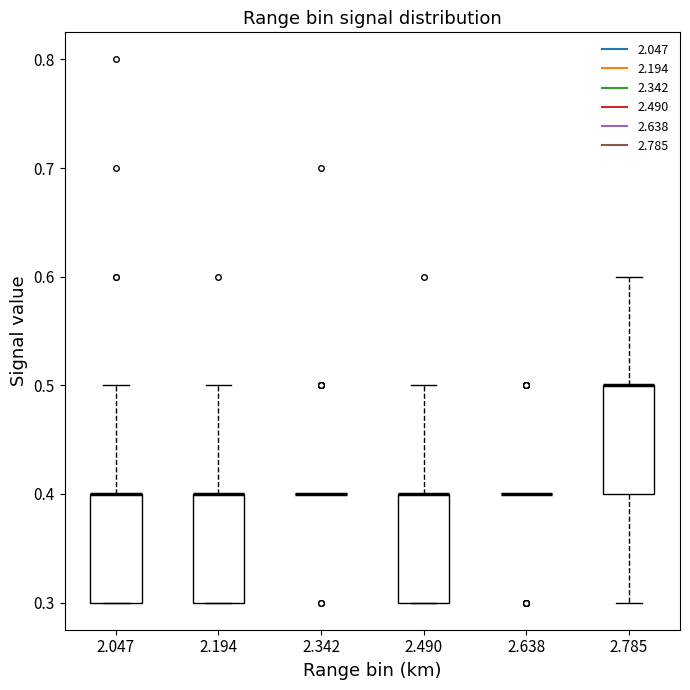

Reading left to right, read every box against the y-axis: the position of its median line, the range the box covers, and the ends of its whiskers. The values are not printed on the chart, so give them approximately, as read against the axis.

2.047: median 0.4 (drawn on the box's upper edge), box 0.3 to 0.4, whiskers 0.3 to 0.5
2.194: median 0.4 (drawn on the box's upper edge), box 0.3 to 0.4, whiskers 0.3 to 0.5
2.342: box collapsed to a line at 0.4, whiskers 0.4 to 0.4
2.490: median 0.4 (drawn on the box's upper edge), box 0.3 to 0.4, whiskers 0.3 to 0.5
2.638: box collapsed to a line at 0.4, whiskers 0.4 to 0.4
2.785: median 0.5 (drawn on the box's upper edge), box 0.4 to 0.5, whiskers 0.3 to 0.6